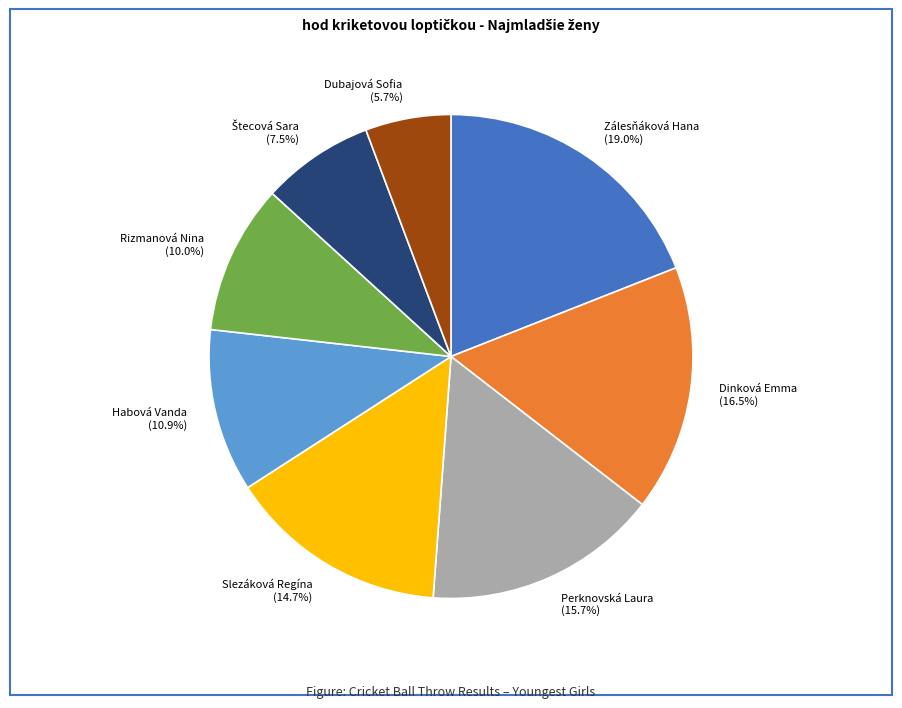

Is the sum of Slezáková Regína and Habová Vanda greater than half?

No